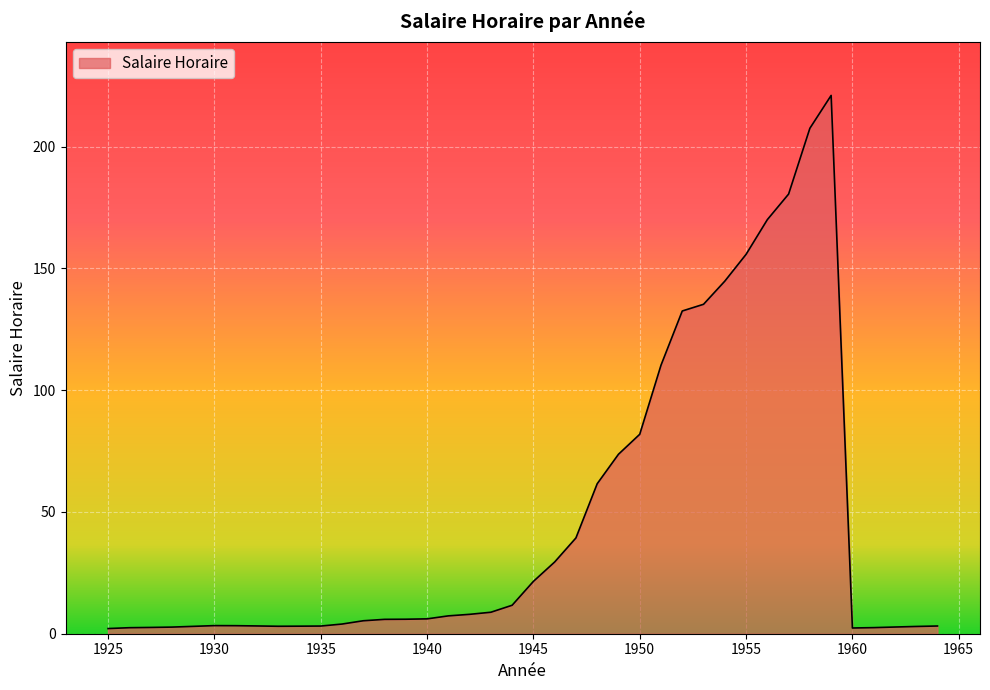

What is the difference between the maximum and minimum values?

218.9